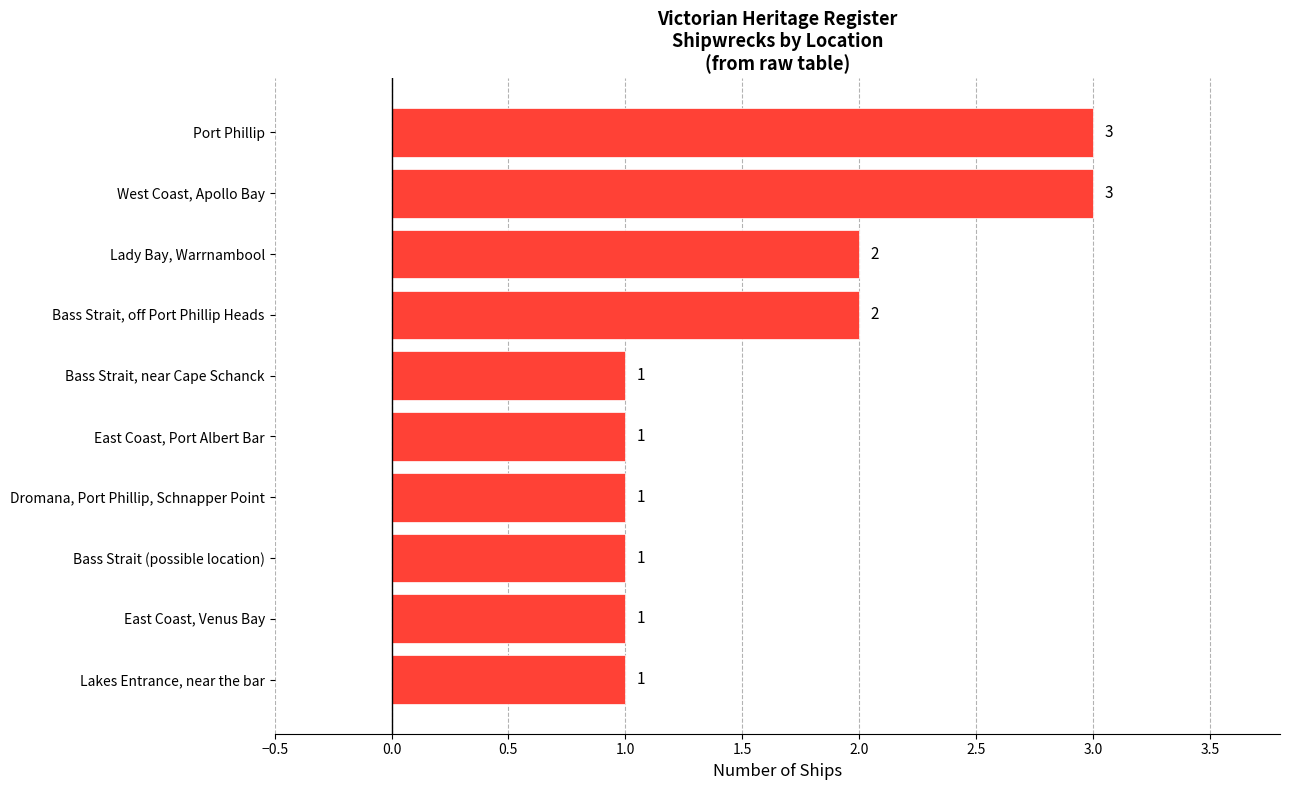

How many values are between 1 and 2?

8